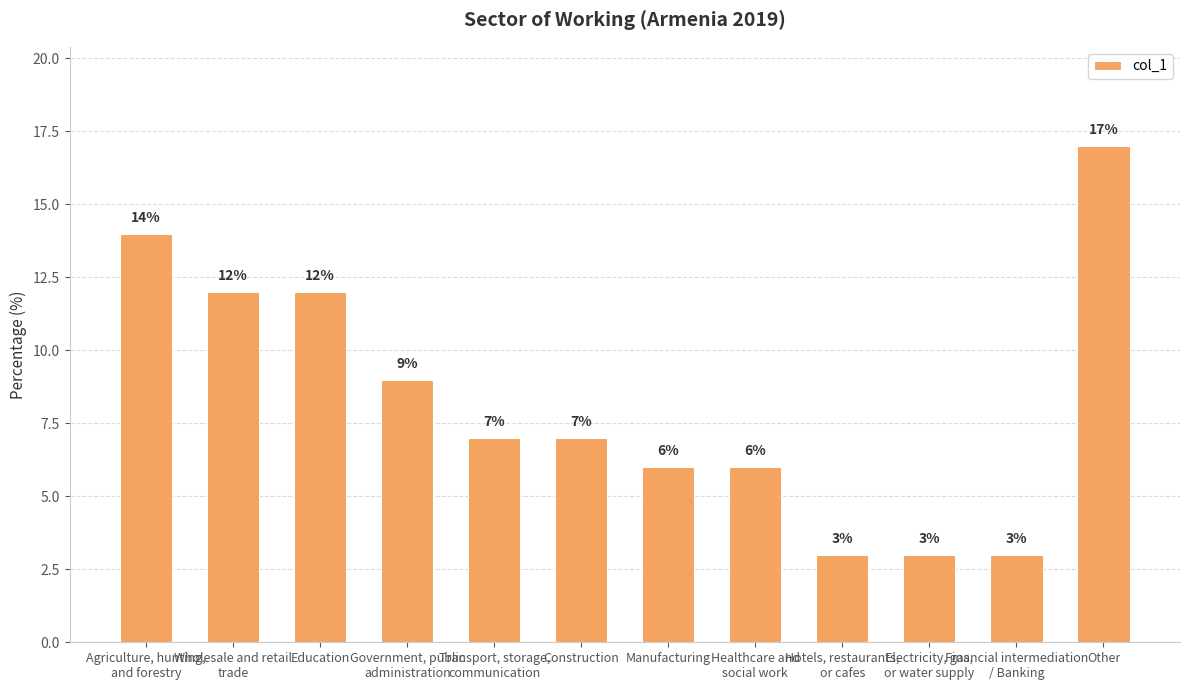

What is the minimum value shown in the chart?

3